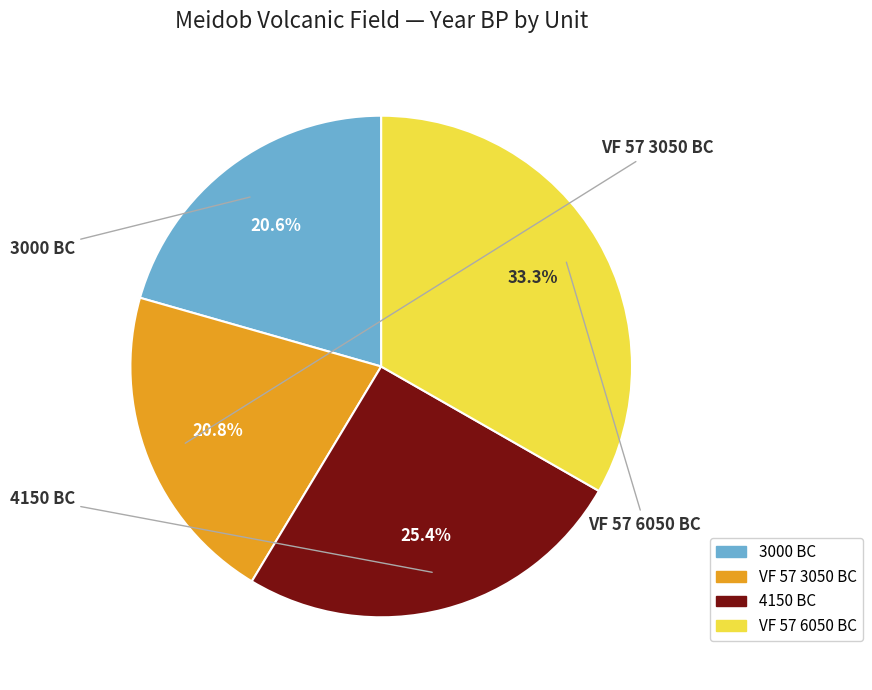

How many segments does this pie chart have?

4